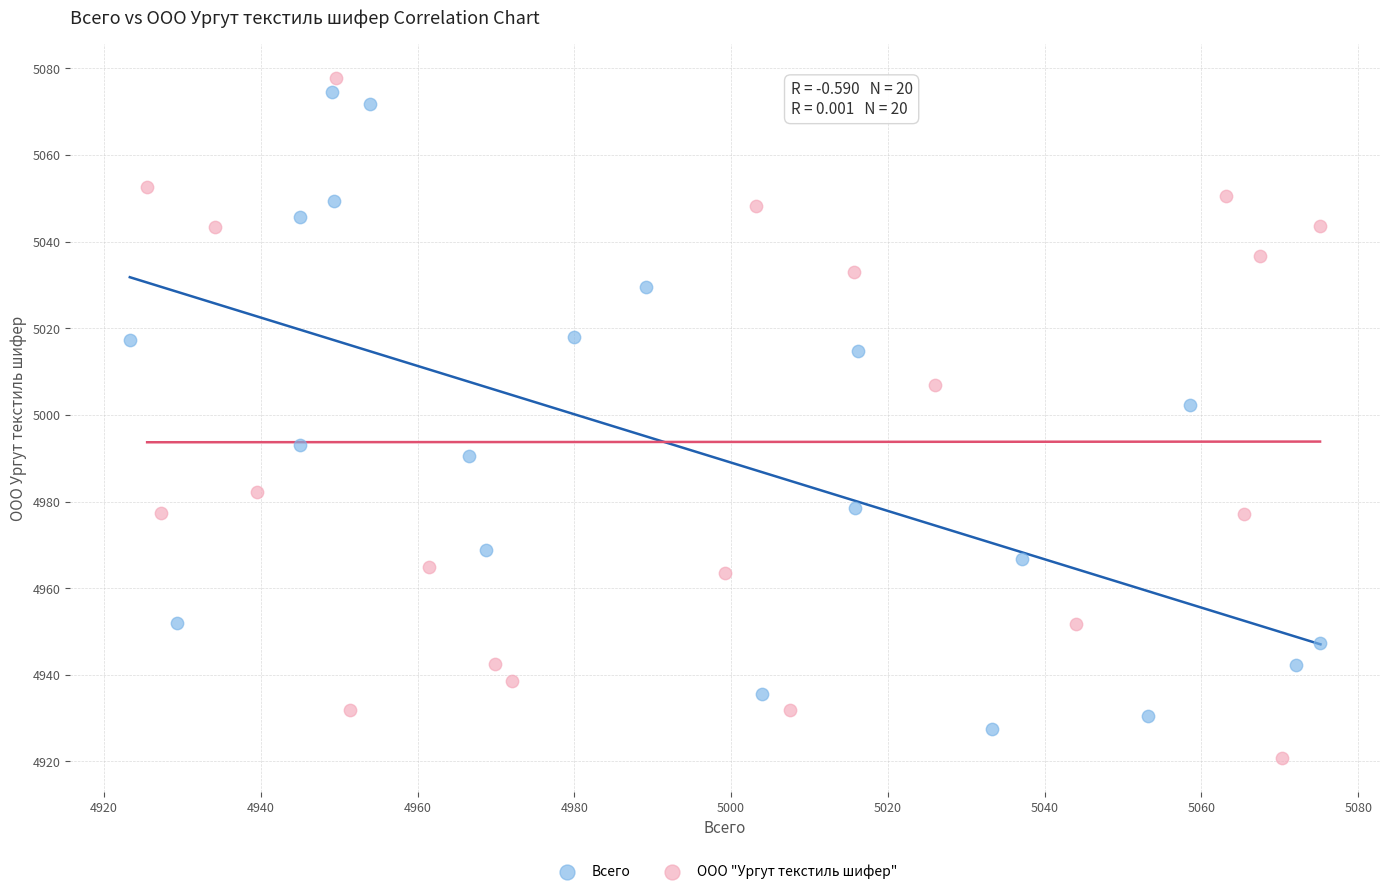

Which series contains the lowest Y value?

ООО "Ургут текстиль шифер"